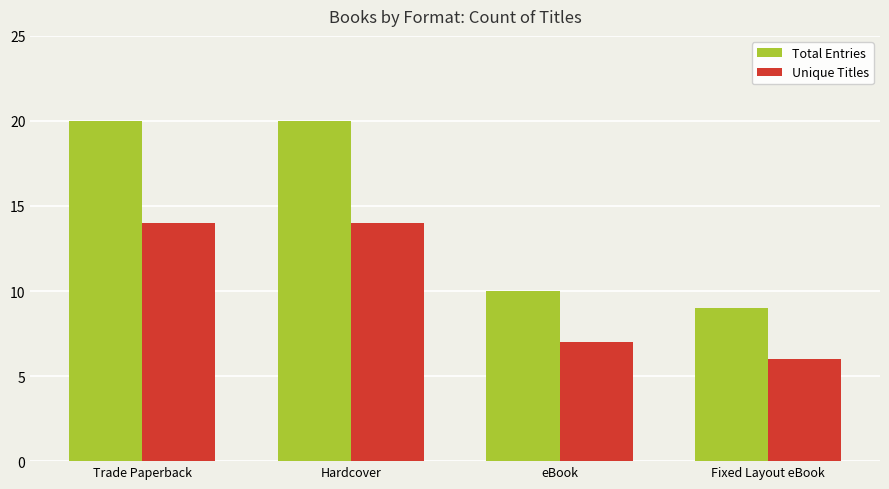

What is the sum of all Unique Titles values?

41